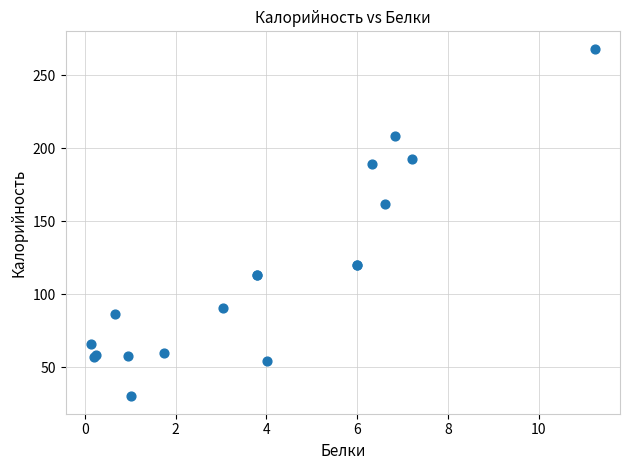

What Y value in the scatter plot is closest to 149?

161.7